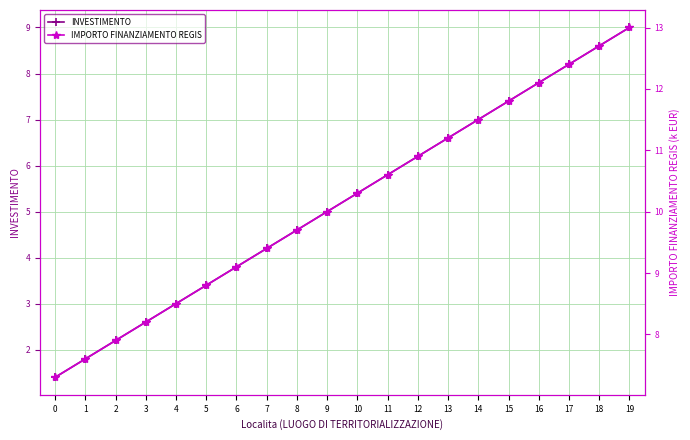

True or false: IMPORTO FINANZIAMENTO REGIS and INVESTIMENTO cross at least once.

False